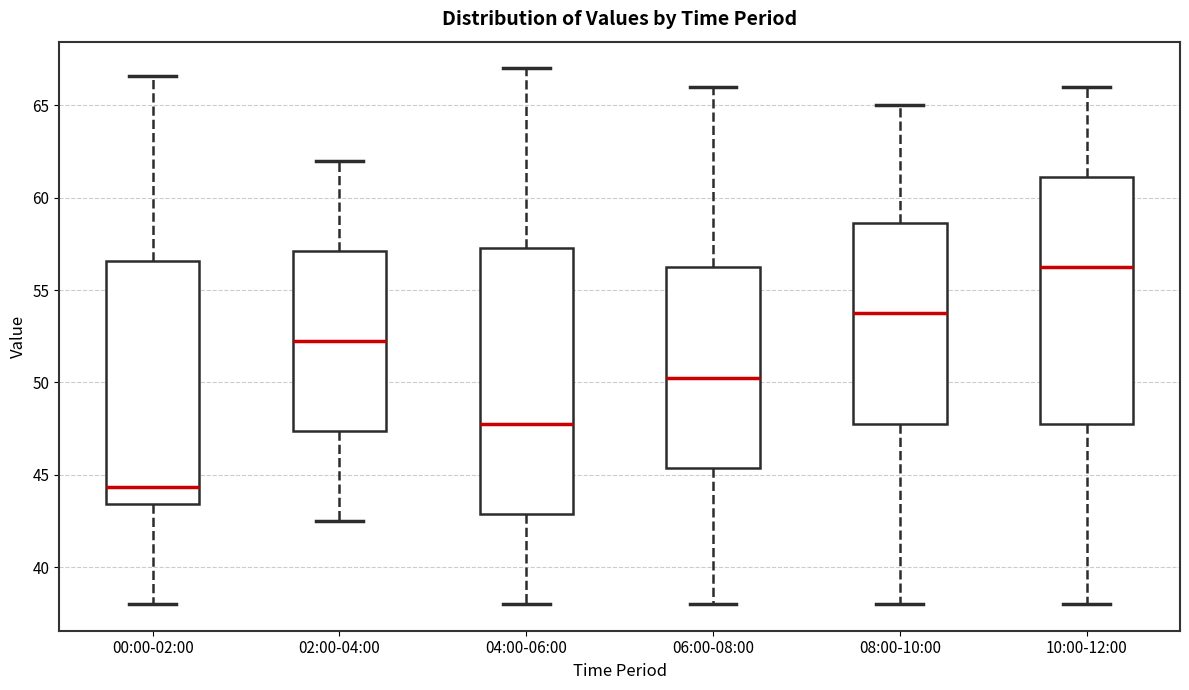

Reading left to right, transcribe this box plot: for each box, give where its median line is, the range the box spans, and where its two whiskers end, as read against the y-axis. The values are not printed on the chart, so give them approximately, as read against the axis.

00:00-02:00: median 44.5, box 43.5 to 56.5, whiskers 38.0 to 66.5
02:00-04:00: median 52.5, box 47.5 to 57.0, whiskers 42.5 to 62.0
04:00-06:00: median 48.0, box 43.0 to 57.5, whiskers 38.0 to 67.0
06:00-08:00: median 50.5, box 45.5 to 56.5, whiskers 38.0 to 66.0
08:00-10:00: median 54.0, box 48.0 to 58.5, whiskers 38.0 to 65.0
10:00-12:00: median 56.5, box 48.0 to 61.0, whiskers 38.0 to 66.0